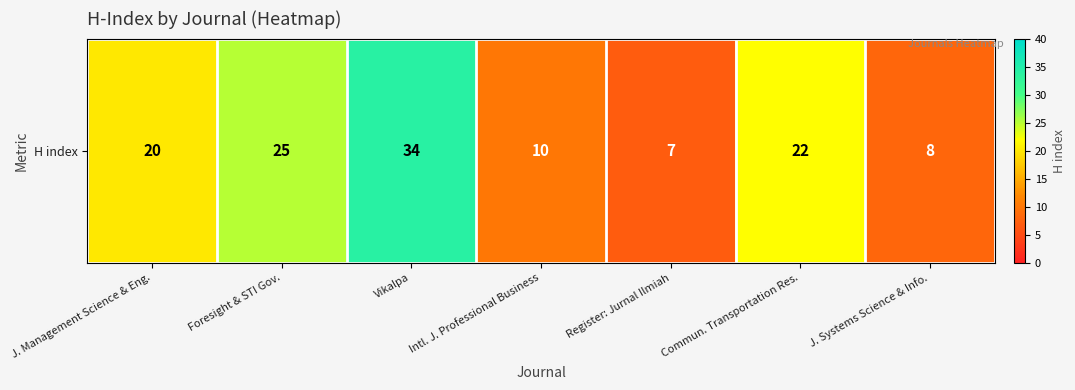

Count the number of data series in this chart.

1